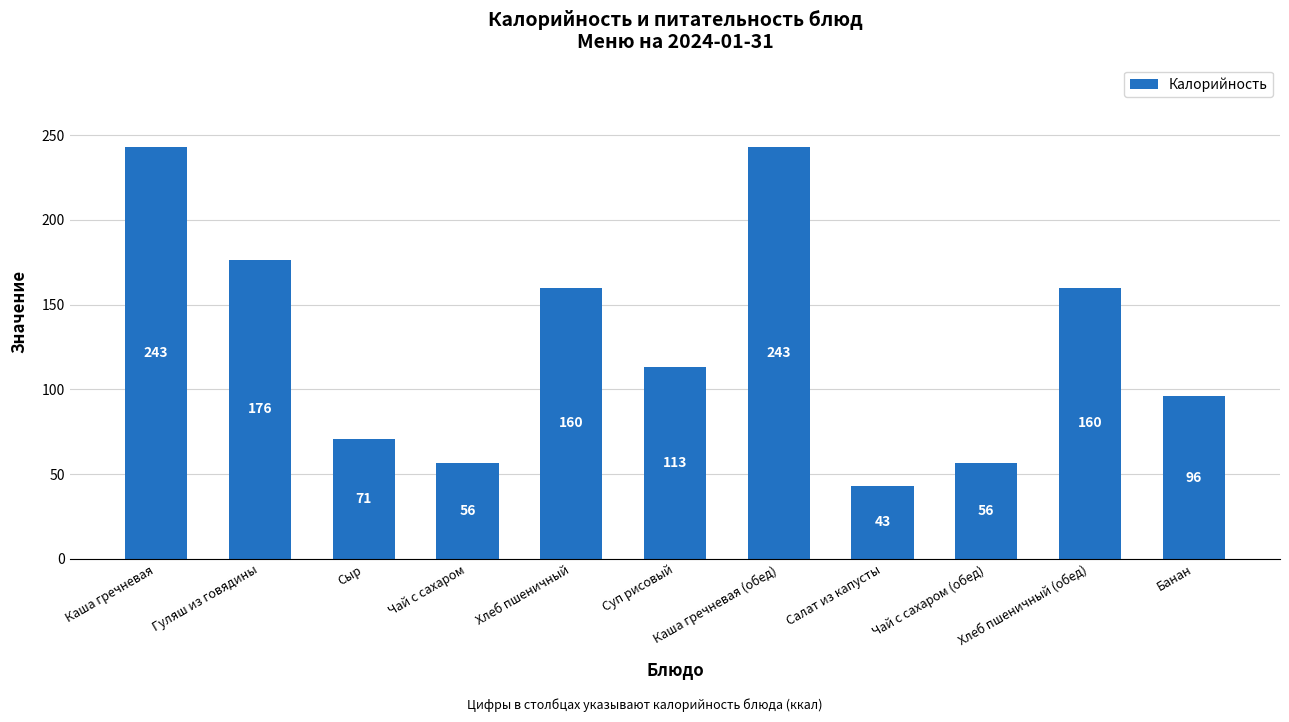

Read the value at Сыр.

71.0